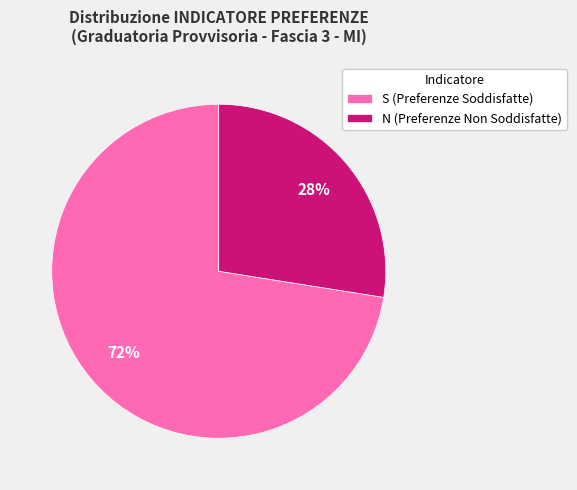

Which category has the biggest portion of the pie?

S